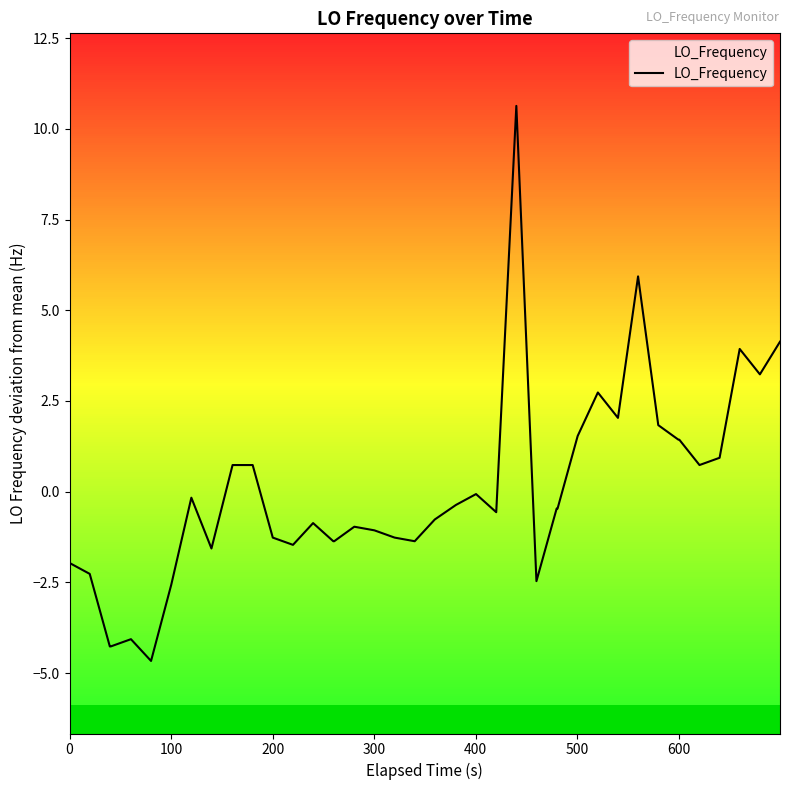

What is the greatest value displayed?

10.6